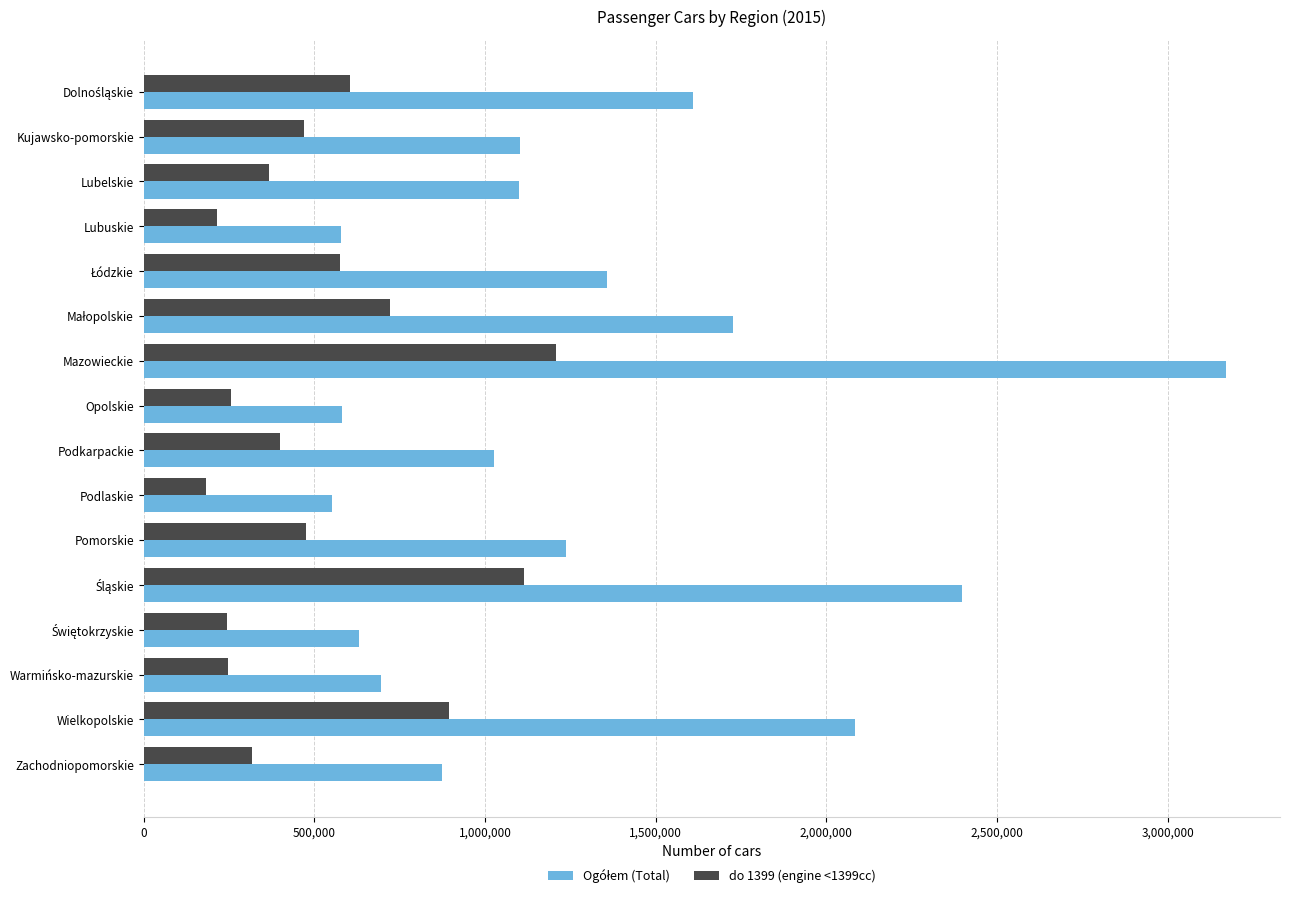

What is the average value of the do 1399 (engine <1399cc) series?

518291